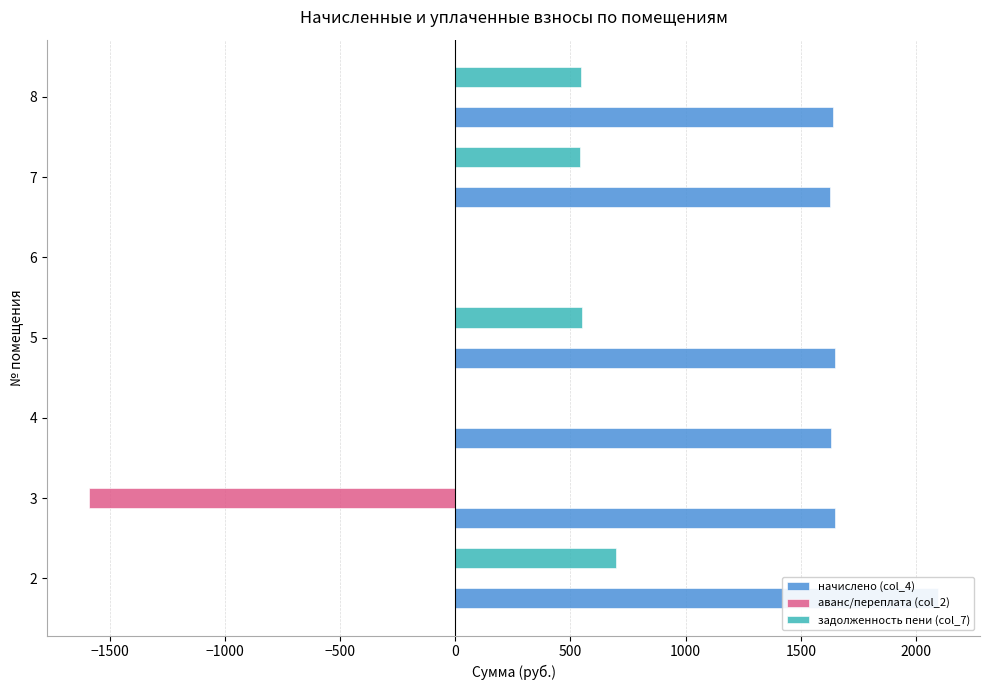

List the series in order of their peak value, highest first.

начислено (col_4), задолженность пени (col_7), аванс/переплата (col_2)